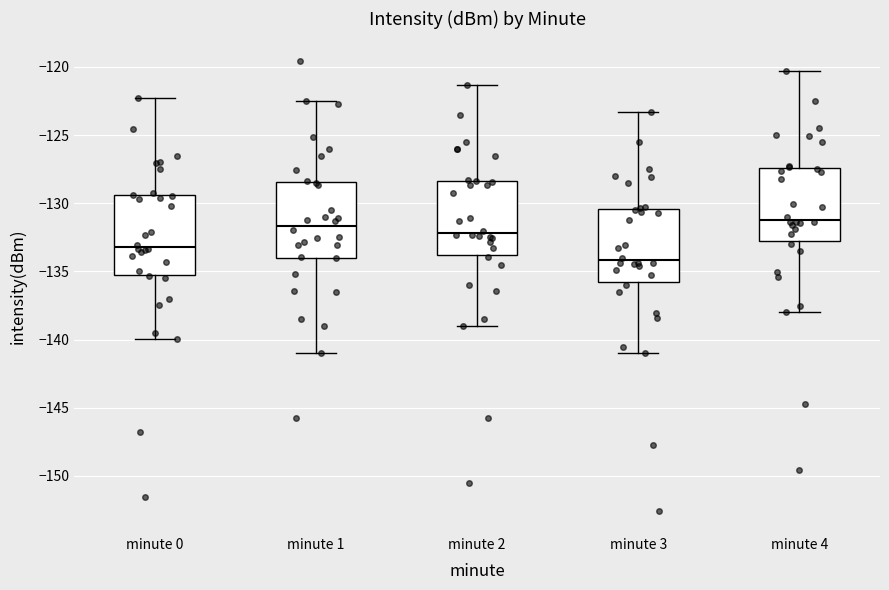

Reading left to right, transcribe this box plot: for each box, give where its median line is, the range the box spans, and where its two whiskers end, as read against the y-axis. The values are not printed on the chart, so give them approximately, as read against the axis.

minute 0: median -133.0, box -135.5 to -129.5, whiskers -140.0 to -122.5
minute 1: median -131.5, box -134.0 to -128.5, whiskers -141.0 to -122.5
minute 2: median -132.0, box -134.0 to -128.5, whiskers -139.0 to -121.5
minute 3: median -134.0, box -136.0 to -130.5, whiskers -141.0 to -123.5
minute 4: median -131.0, box -133.0 to -127.5, whiskers -138.0 to -120.5